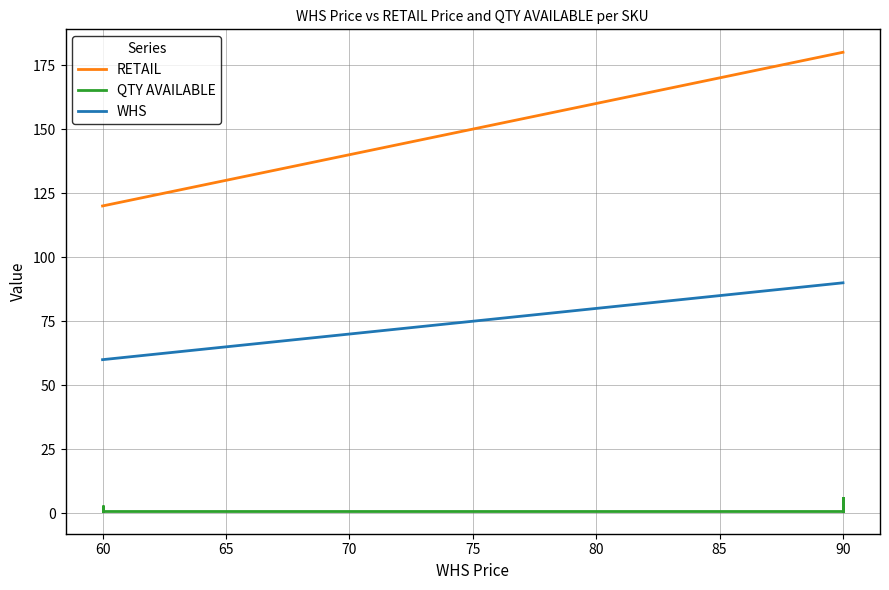

True or false: RETAIL has more than 1 points higher than both neighbors.

False